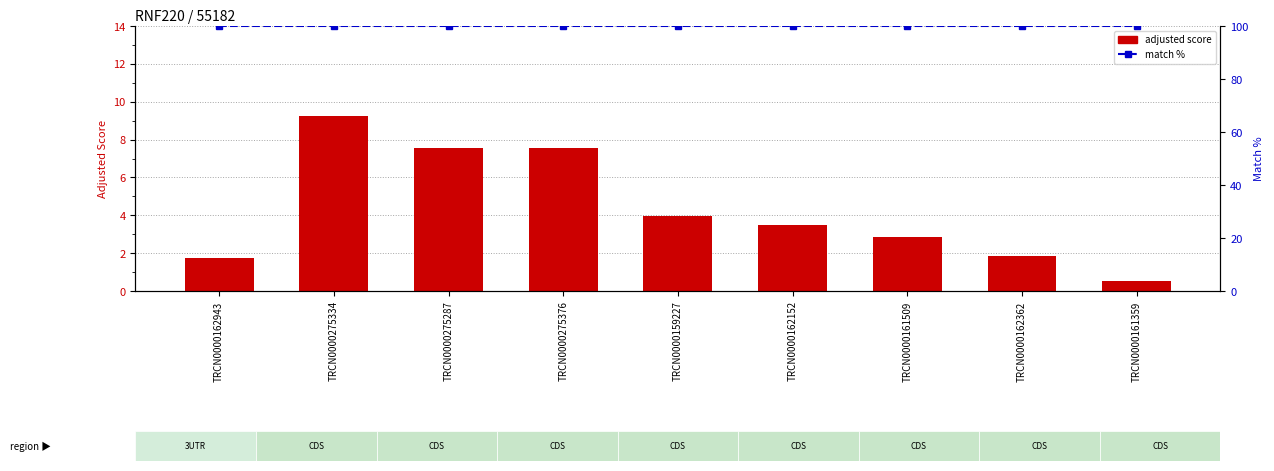

Where is adjusted score nearest to the value 4?

TRCN0000159227